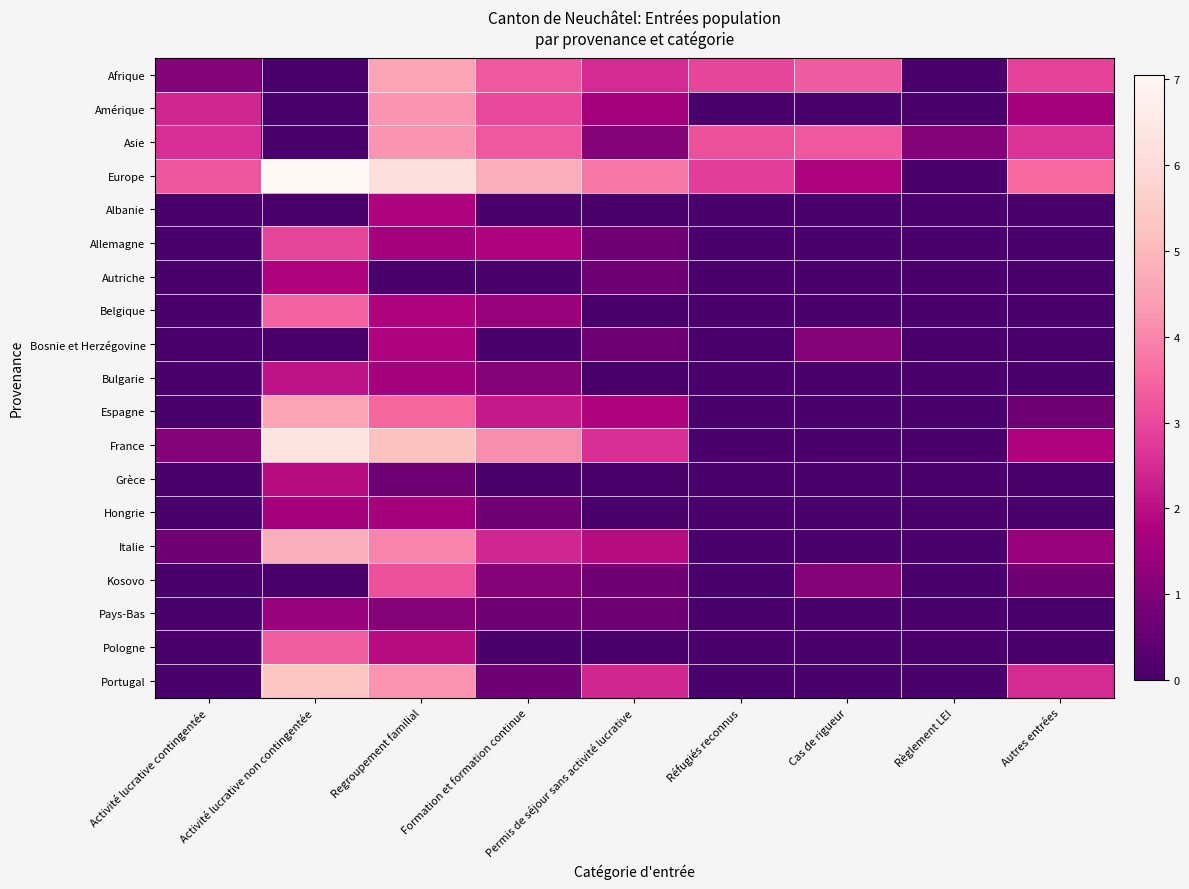

Reading right to left, extract all data points from this chart.

Afrique: Autres entrées=2.9	Règlement LEI=0.0	Cas de rigueur=3.3	Réfugiés reconnus=2.9	Permis de séjour sans activité lucrative=2.5	Formation et formation continue=3.3	Regroupement familial=4.5	Activité lucrative non contingentée=0.0	Activité lucrative contingentée=1.1
Amérique: Autres entrées=1.6	Règlement LEI=0.0	Cas de rigueur=0.0	Réfugiés reconnus=0.0	Permis de séjour sans activité lucrative=1.6	Formation et formation continue=3.0	Regroupement familial=4.2	Activité lucrative non contingentée=0.0	Activité lucrative contingentée=2.4
Asie: Autres entrées=2.6	Règlement LEI=1.1	Cas de rigueur=3.3	Réfugiés reconnus=3.1	Permis de séjour sans activité lucrative=1.1	Formation et formation continue=3.3	Regroupement familial=4.2	Activité lucrative non contingentée=0.0	Activité lucrative contingentée=2.6
Europe: Autres entrées=3.6	Règlement LEI=0.0	Cas de rigueur=1.8	Réfugiés reconnus=2.8	Permis de séjour sans activité lucrative=3.8	Formation et formation continue=4.7	Regroupement familial=6.2	Activité lucrative non contingentée=7.0	Activité lucrative contingentée=3.2
Albanie: Autres entrées=0.0	Règlement LEI=0.0	Cas de rigueur=0.0	Réfugiés reconnus=0.0	Permis de séjour sans activité lucrative=0.0	Formation et formation continue=0.0	Regroupement familial=1.8	Activité lucrative non contingentée=0.0	Activité lucrative contingentée=0.0
Allemagne: Autres entrées=0.0	Règlement LEI=0.0	Cas de rigueur=0.0	Réfugiés reconnus=0.0	Permis de séjour sans activité lucrative=0.7	Formation et formation continue=1.8	Regroupement familial=1.6	Activité lucrative non contingentée=2.9	Activité lucrative contingentée=0.0
Autriche: Autres entrées=0.0	Règlement LEI=0.0	Cas de rigueur=0.0	Réfugiés reconnus=0.0	Permis de séjour sans activité lucrative=0.7	Formation et formation continue=0.0	Regroupement familial=0.0	Activité lucrative non contingentée=1.8	Activité lucrative contingentée=0.0
Belgique: Autres entrées=0.0	Règlement LEI=0.0	Cas de rigueur=0.0	Réfugiés reconnus=0.0	Permis de séjour sans activité lucrative=0.0	Formation et formation continue=1.4	Regroupement familial=1.8	Activité lucrative non contingentée=3.5	Activité lucrative contingentée=0.0
Bosnie et Herzégovine: Autres entrées=0.0	Règlement LEI=0.0	Cas de rigueur=1.1	Réfugiés reconnus=0.0	Permis de séjour sans activité lucrative=0.7	Formation et formation continue=0.0	Regroupement familial=1.8	Activité lucrative non contingentée=0.0	Activité lucrative contingentée=0.0
Bulgarie: Autres entrées=0.0	Règlement LEI=0.0	Cas de rigueur=0.0	Réfugiés reconnus=0.0	Permis de séjour sans activité lucrative=0.0	Formation et formation continue=1.1	Regroupement familial=1.6	Activité lucrative non contingentée=2.1	Activité lucrative contingentée=0.0
Espagne: Autres entrées=0.7	Règlement LEI=0.0	Cas de rigueur=0.0	Réfugiés reconnus=0.0	Permis de séjour sans activité lucrative=1.8	Formation et formation continue=2.2	Regroupement familial=3.5	Activité lucrative non contingentée=4.5	Activité lucrative contingentée=0.0
France: Autres entrées=1.8	Règlement LEI=0.0	Cas de rigueur=0.0	Réfugiés reconnus=0.0	Permis de séjour sans activité lucrative=2.6	Formation et formation continue=4.1	Regroupement familial=5.2	Activité lucrative non contingentée=6.3	Activité lucrative contingentée=1.1
Grèce: Autres entrées=0.0	Règlement LEI=0.0	Cas de rigueur=0.0	Réfugiés reconnus=0.0	Permis de séjour sans activité lucrative=0.0	Formation et formation continue=0.0	Regroupement familial=0.7	Activité lucrative non contingentée=1.9	Activité lucrative contingentée=0.0
Hongrie: Autres entrées=0.0	Règlement LEI=0.0	Cas de rigueur=0.0	Réfugiés reconnus=0.0	Permis de séjour sans activité lucrative=0.0	Formation et formation continue=0.7	Regroupement familial=1.6	Activité lucrative non contingentée=1.6	Activité lucrative contingentée=0.0
Italie: Autres entrées=1.4	Règlement LEI=0.0	Cas de rigueur=0.0	Réfugiés reconnus=0.0	Permis de séjour sans activité lucrative=1.9	Formation et formation continue=2.4	Regroupement familial=4.0	Activité lucrative non contingentée=4.8	Activité lucrative contingentée=0.7
Kosovo: Autres entrées=0.7	Règlement LEI=0.0	Cas de rigueur=1.1	Réfugiés reconnus=0.0	Permis de séjour sans activité lucrative=0.7	Formation et formation continue=1.1	Regroupement familial=3.1	Activité lucrative non contingentée=0.0	Activité lucrative contingentée=0.0
Pays-Bas: Autres entrées=0.0	Règlement LEI=0.0	Cas de rigueur=0.0	Réfugiés reconnus=0.0	Permis de séjour sans activité lucrative=0.7	Formation et formation continue=0.7	Regroupement familial=1.1	Activité lucrative non contingentée=1.4	Activité lucrative contingentée=0.0
Pologne: Autres entrées=0.0	Règlement LEI=0.0	Cas de rigueur=0.0	Réfugiés reconnus=0.0	Permis de séjour sans activité lucrative=0.0	Formation et formation continue=0.0	Regroupement familial=1.9	Activité lucrative non contingentée=3.3	Activité lucrative contingentée=0.0
Portugal: Autres entrées=2.5	Règlement LEI=0.0	Cas de rigueur=0.0	Réfugiés reconnus=0.0	Permis de séjour sans activité lucrative=2.4	Formation et formation continue=0.7	Regroupement familial=4.2	Activité lucrative non contingentée=5.3	Activité lucrative contingentée=0.0